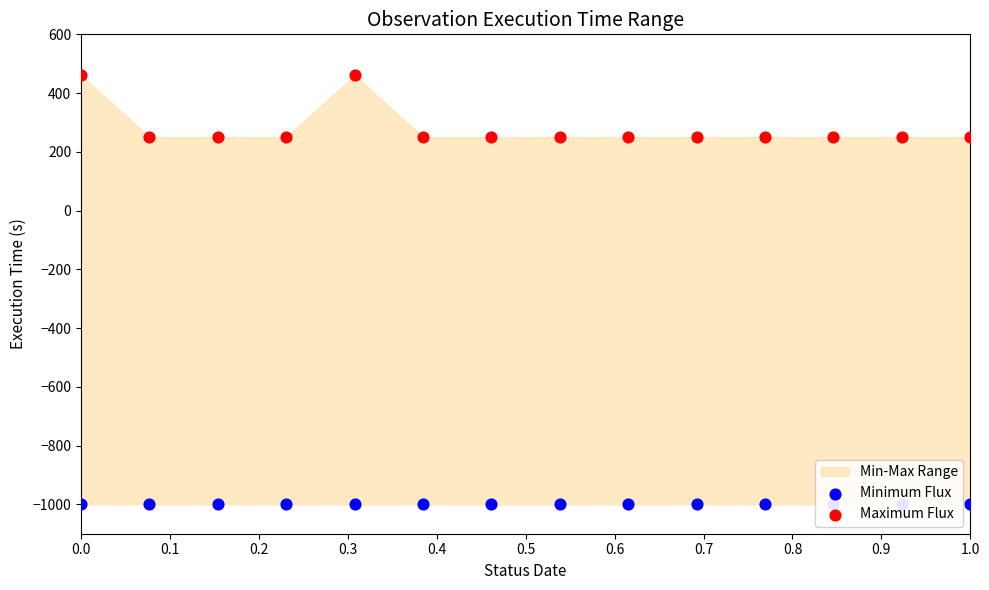

What is the total value across all series at 1.0?

-749.4